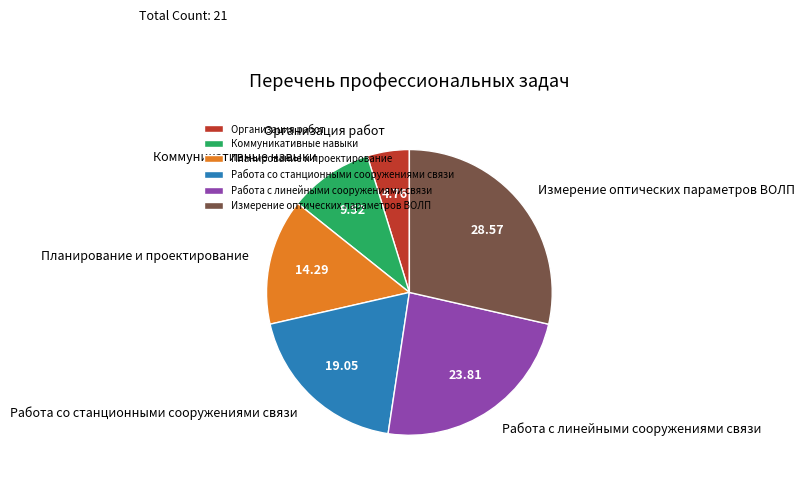

Is there any slice that represents more than half of the pie?

No